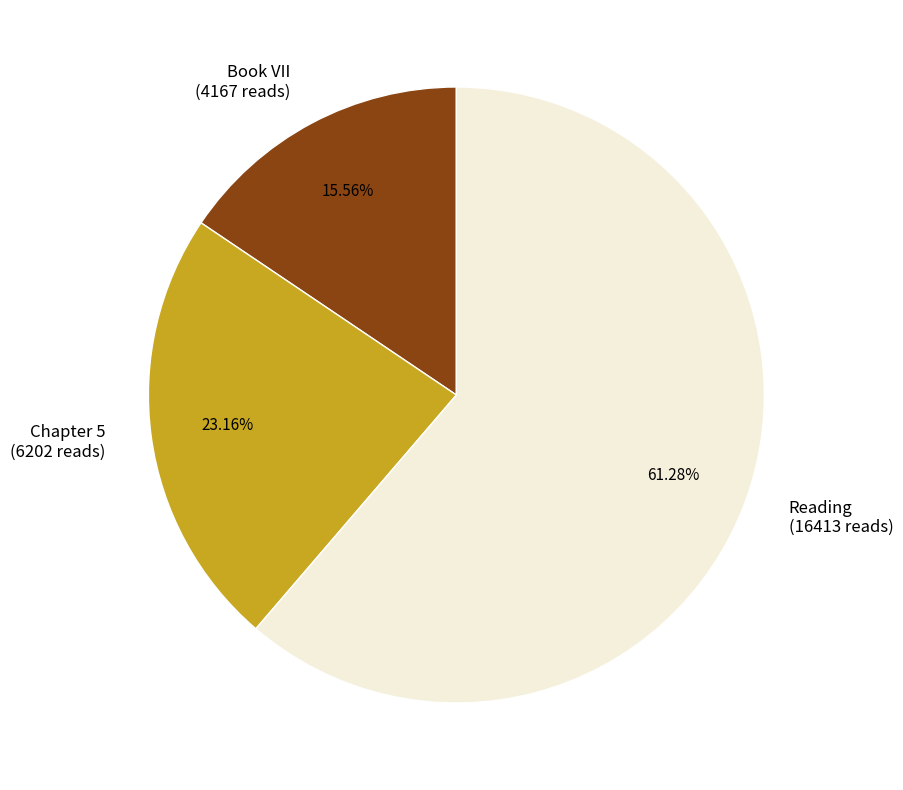

Rank the categories by value from highest to lowest.

Reading, Chapter 5, Book VII